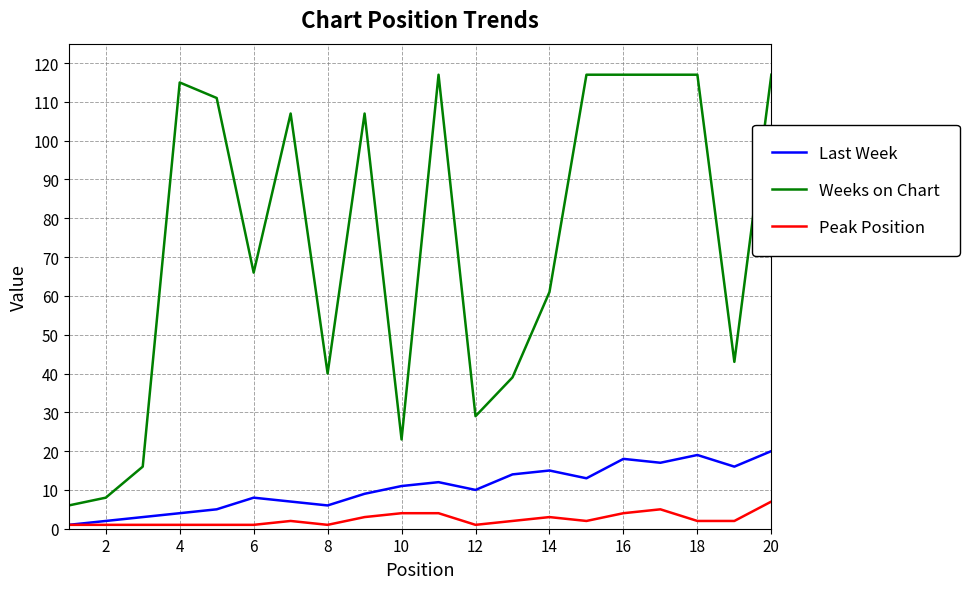

What is the lowest value of the Peak Position series?

1